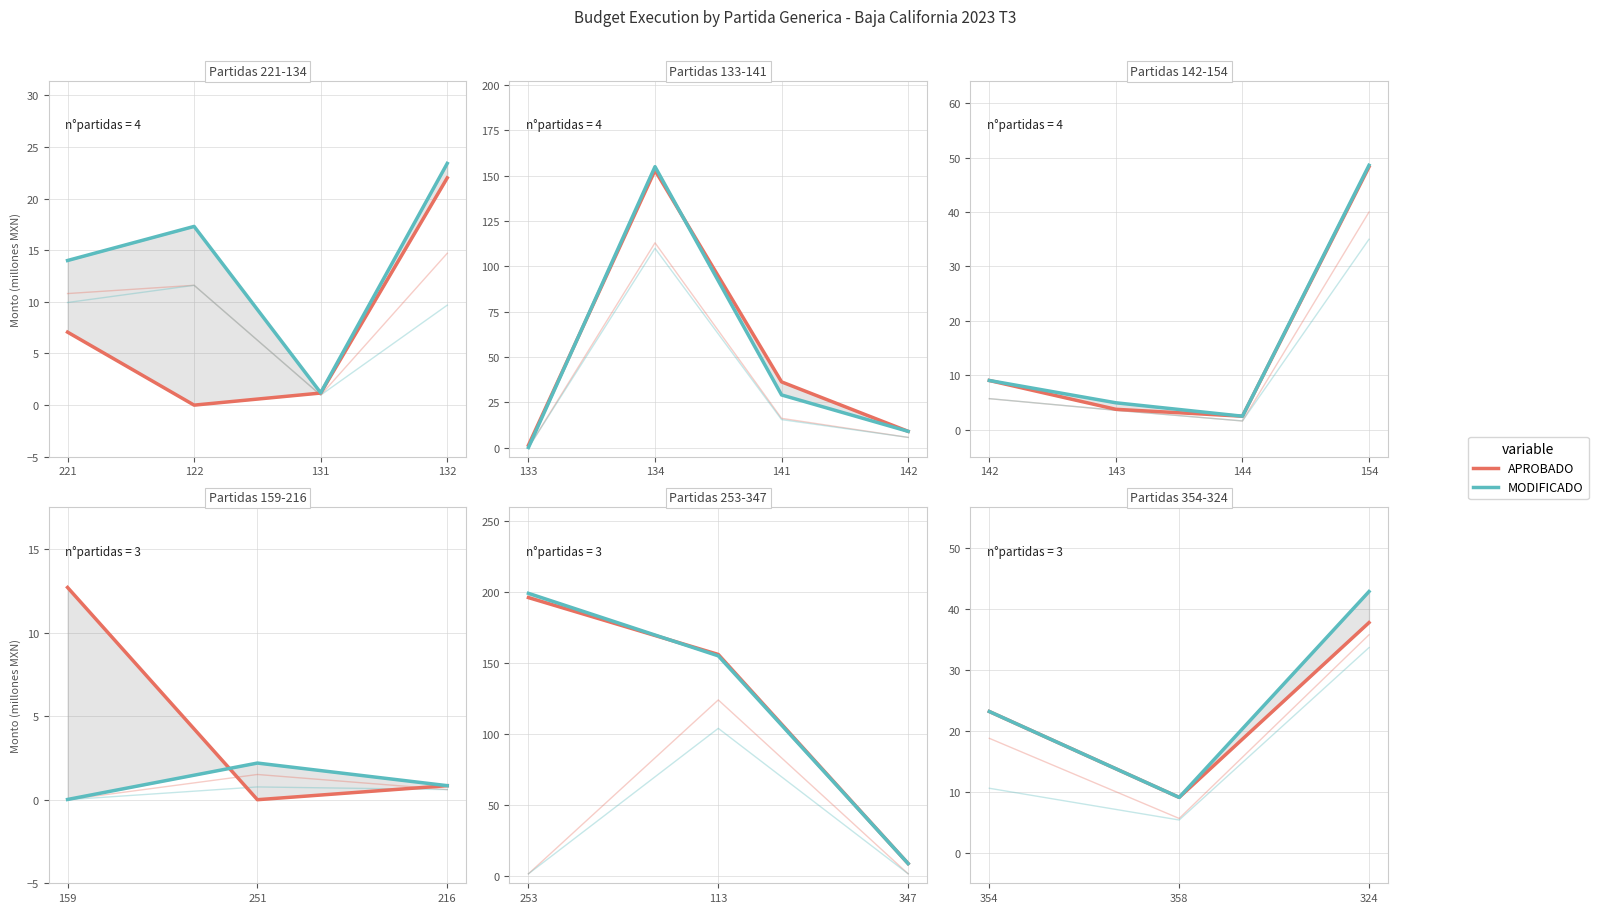

Which has a higher value, 324 or 358?

324